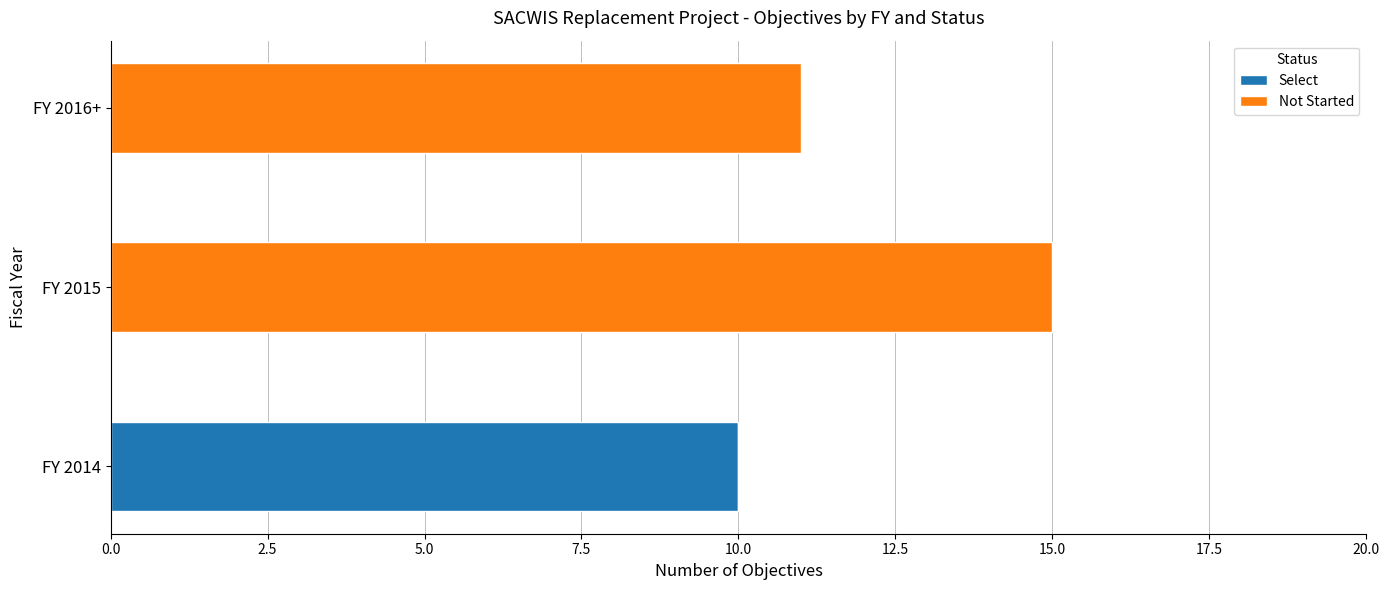

What are all the series names shown in the legend?

Select, Not Started